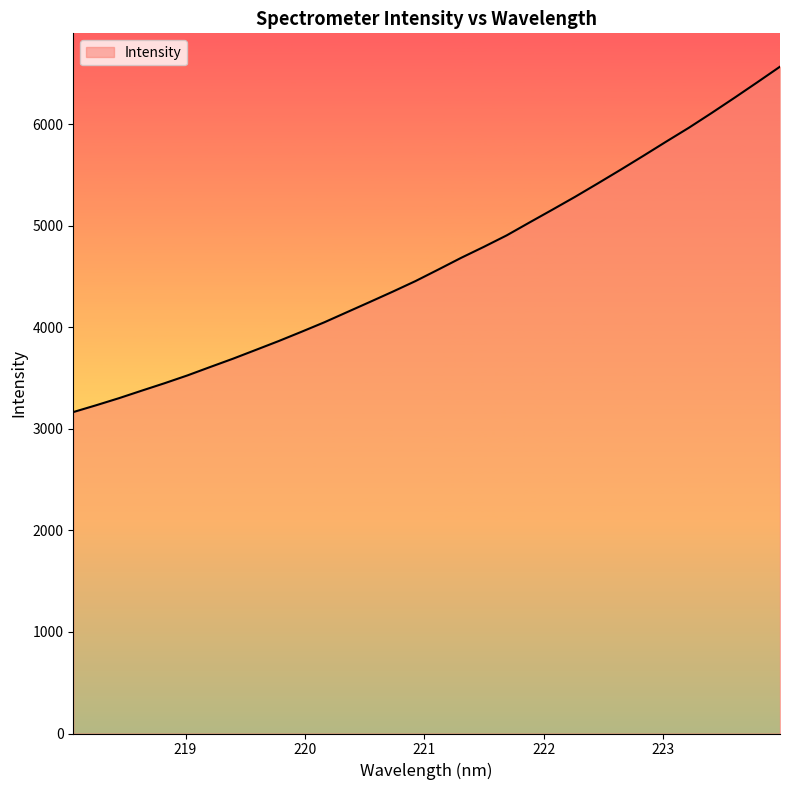

What is the difference between the maximum and minimum values?

3400.6